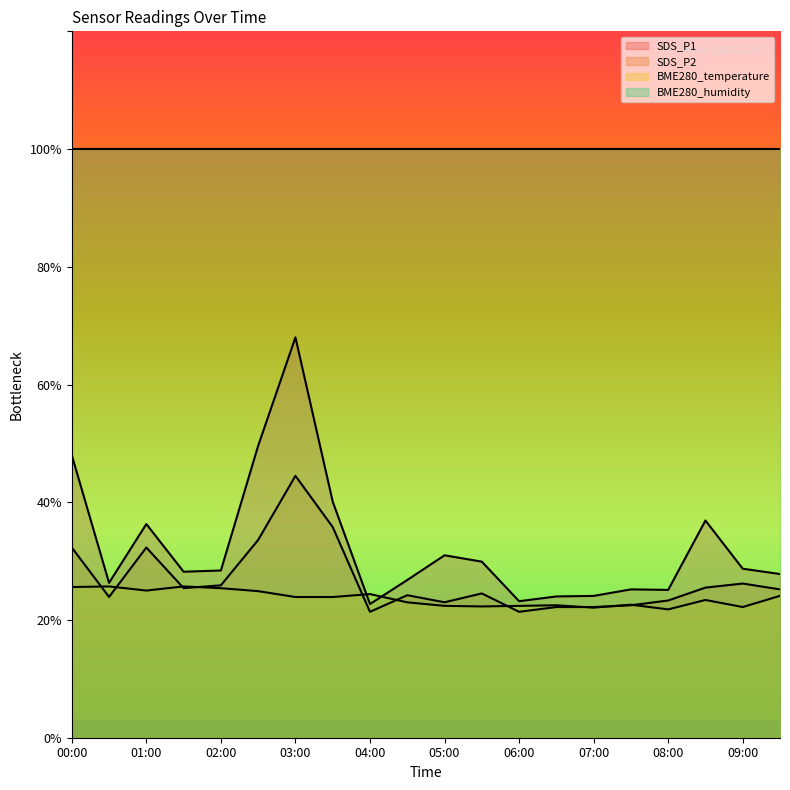

What is the lowest value of the SDS_P1 series?

22.7